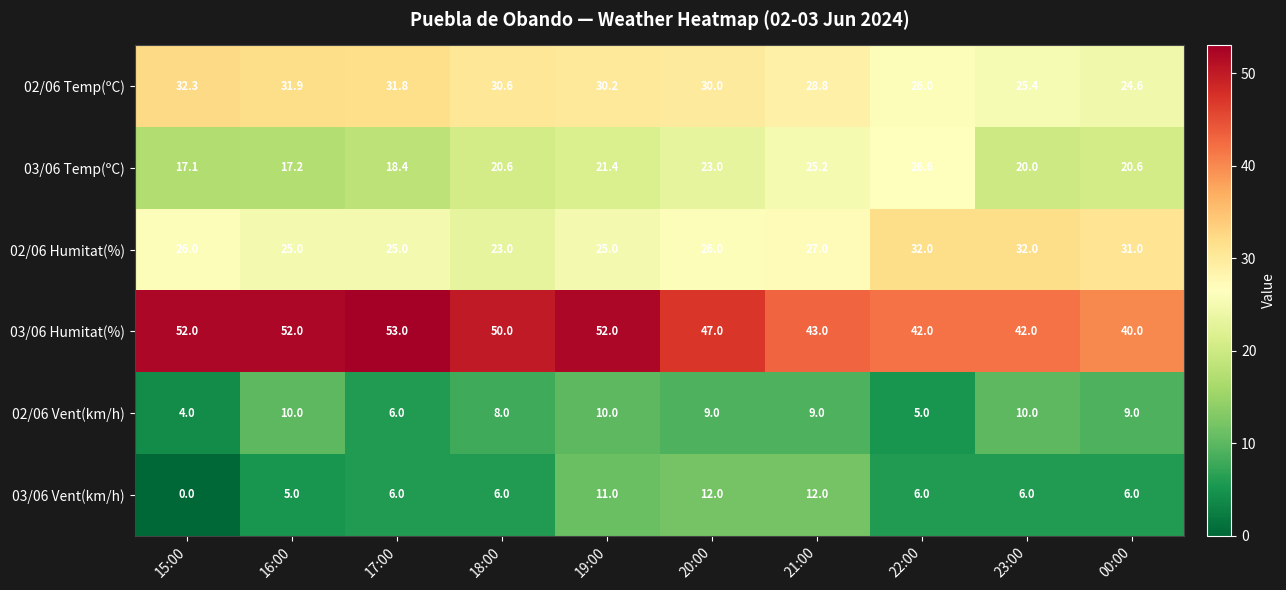

What is the difference between the second highest and second lowest values in the 02/06 Humitat(%) series?

7.0